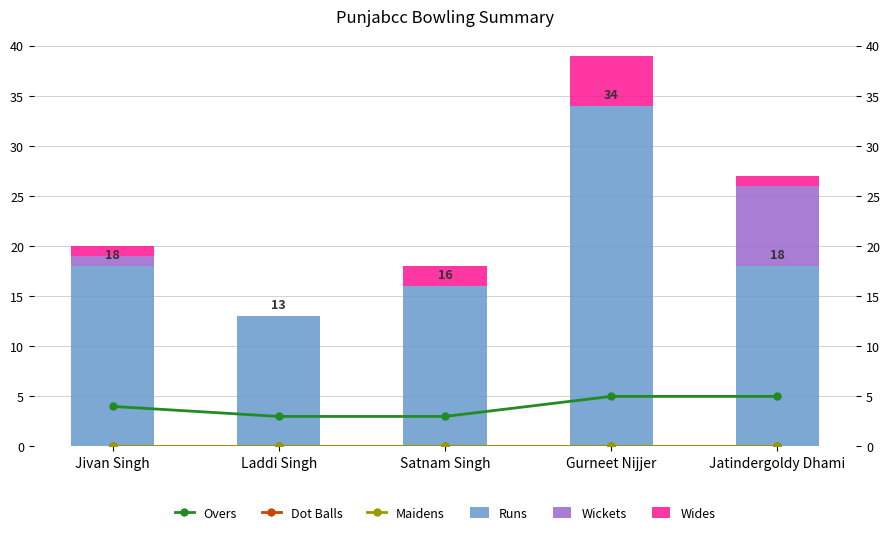

What position from the left is Laddi Singh?

2